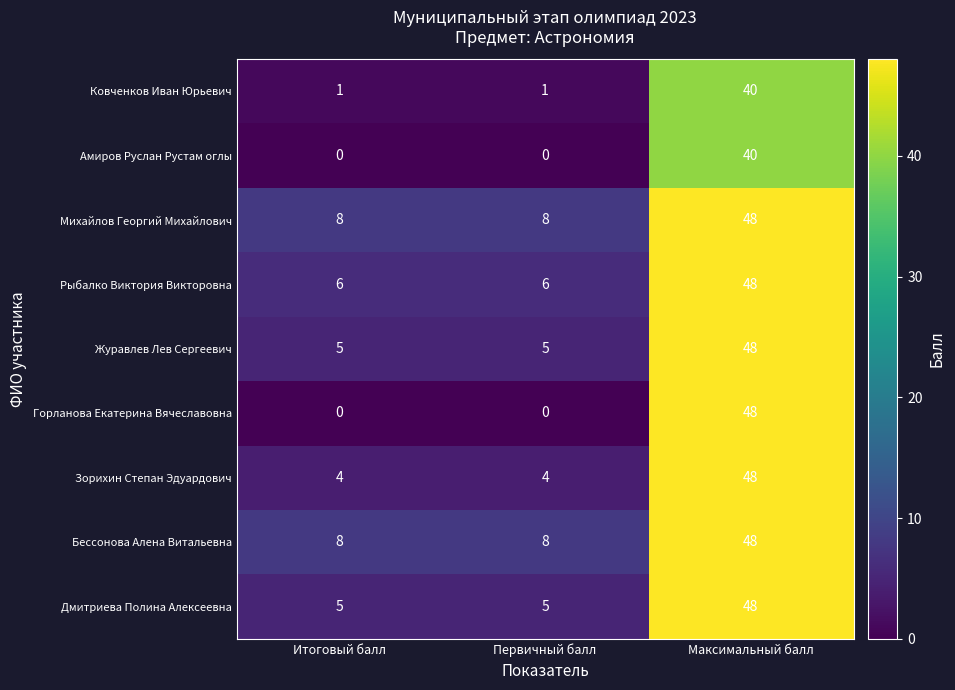

The value of Зорихин Степан Эдуардович at Максимальный балл is 48. True or false?

True